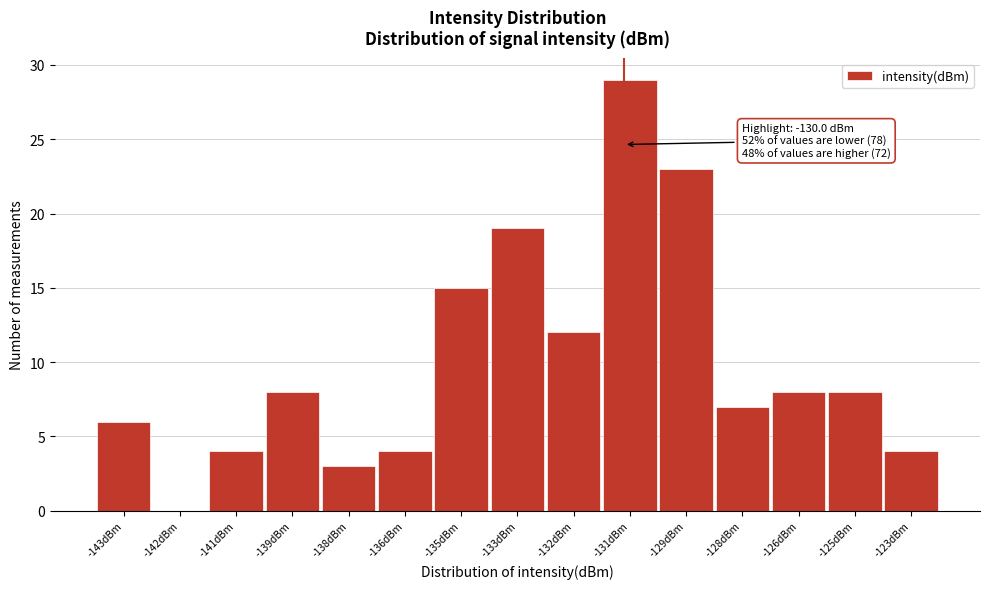

Reading left to right, list all the values displayed in this chart.

-143dBm=6	-142dBm=0	-141dBm=4	-139dBm=8	-138dBm=3	-136dBm=4	-135dBm=15	-133dBm=19	-132dBm=12	-131dBm=29	-129dBm=23	-128dBm=7	-126dBm=8	-125dBm=8	-123dBm=4